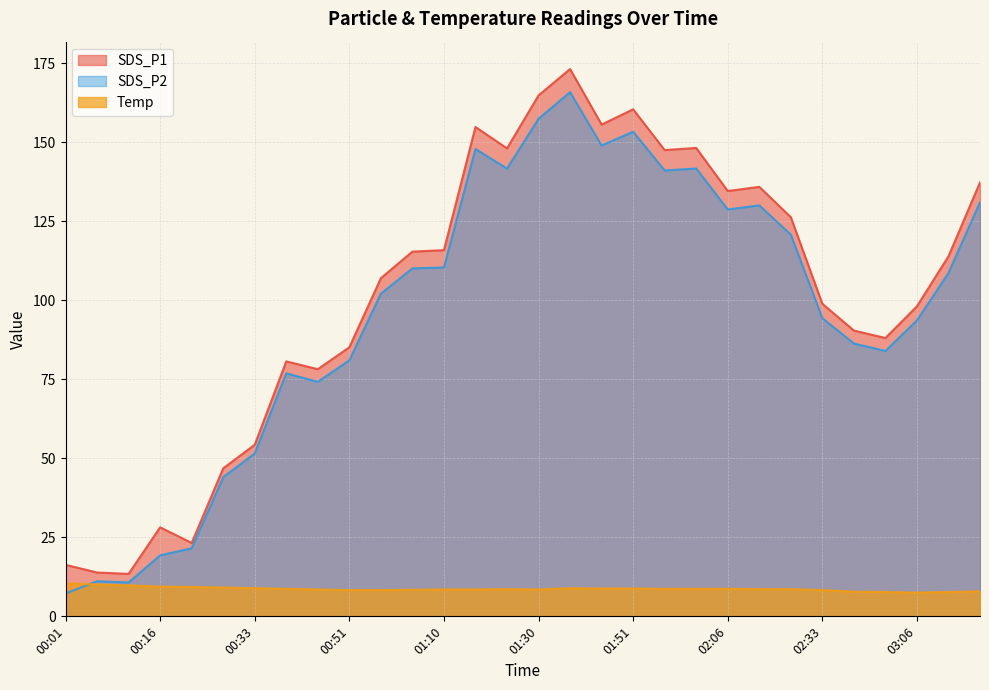

Rank the series by their maximum value, from highest to lowest.

SDS_P1, SDS_P2, Temp